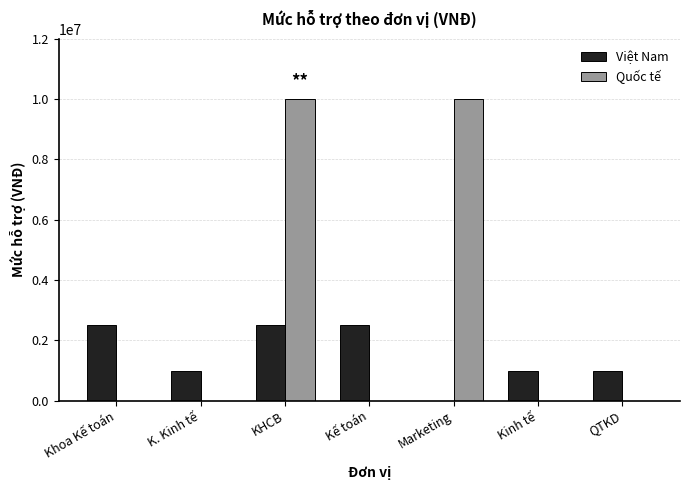

What is the sum of all Quốc tế values?

20000000